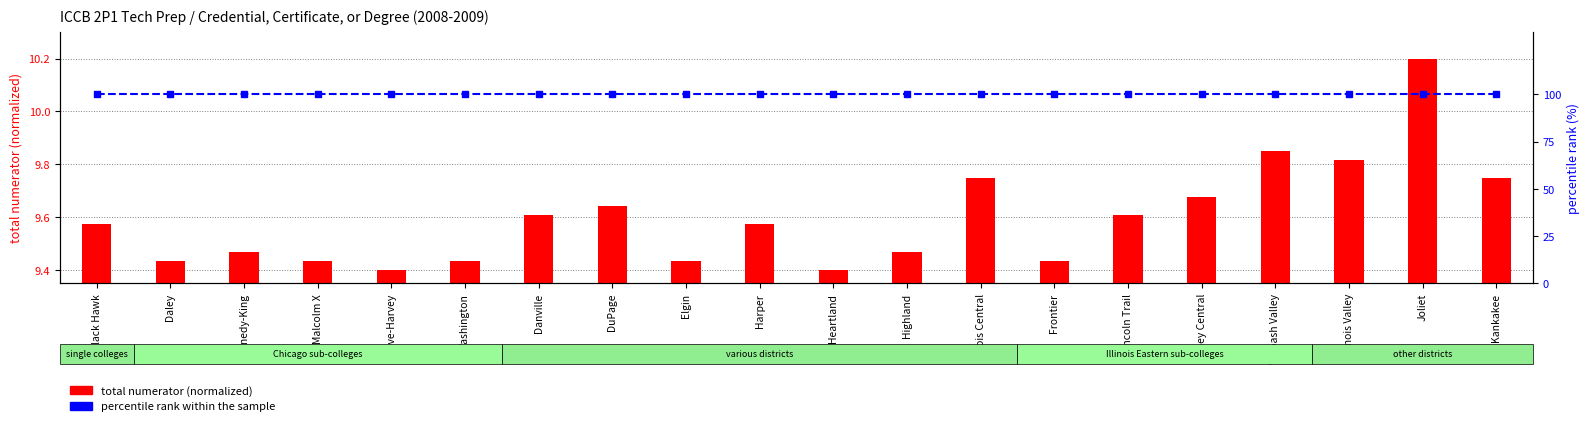

What is the sum of the total numerator (normalized scale) values at Frontier and Lincoln Trail?

19.0